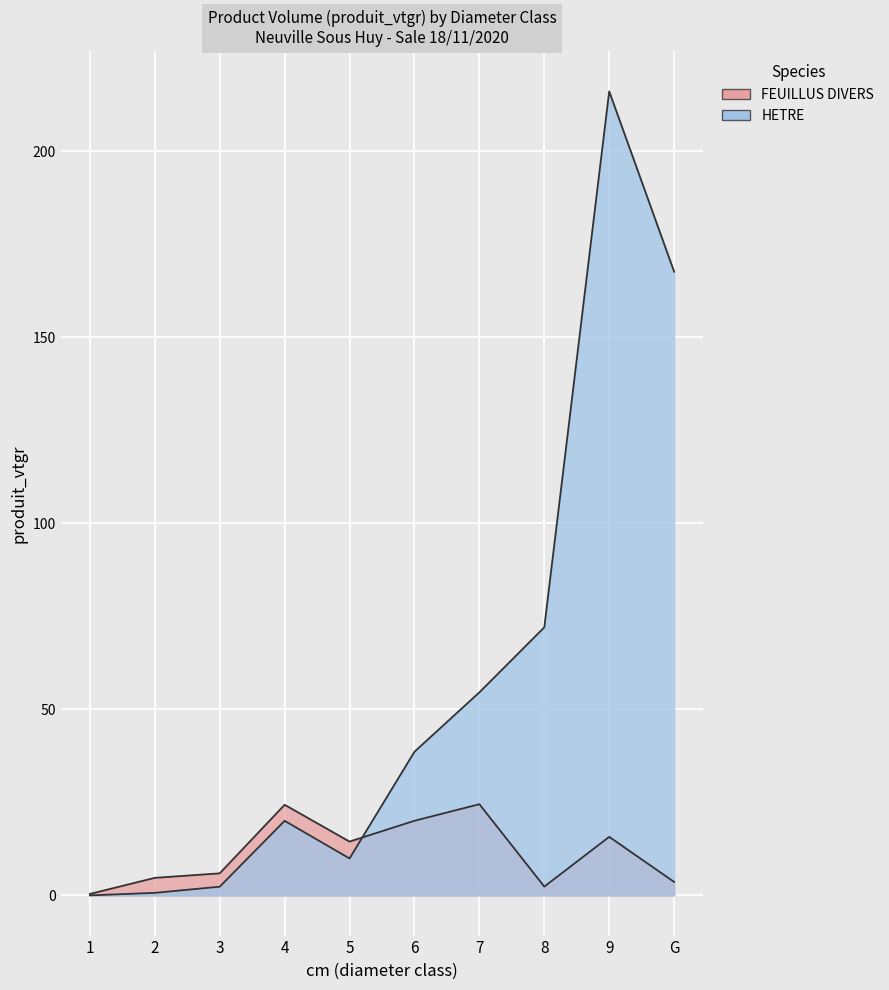

How many data points in HETRE are less than 38?

5